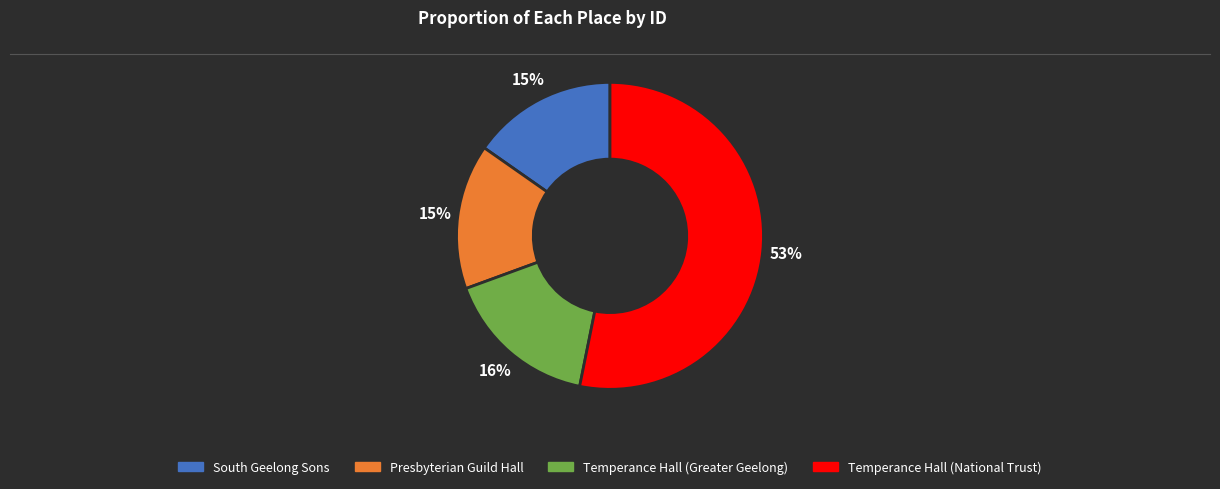

Between Presbyterian Guild Hall and Temperance Hall (National Trust), which is larger?

Temperance Hall (National Trust)